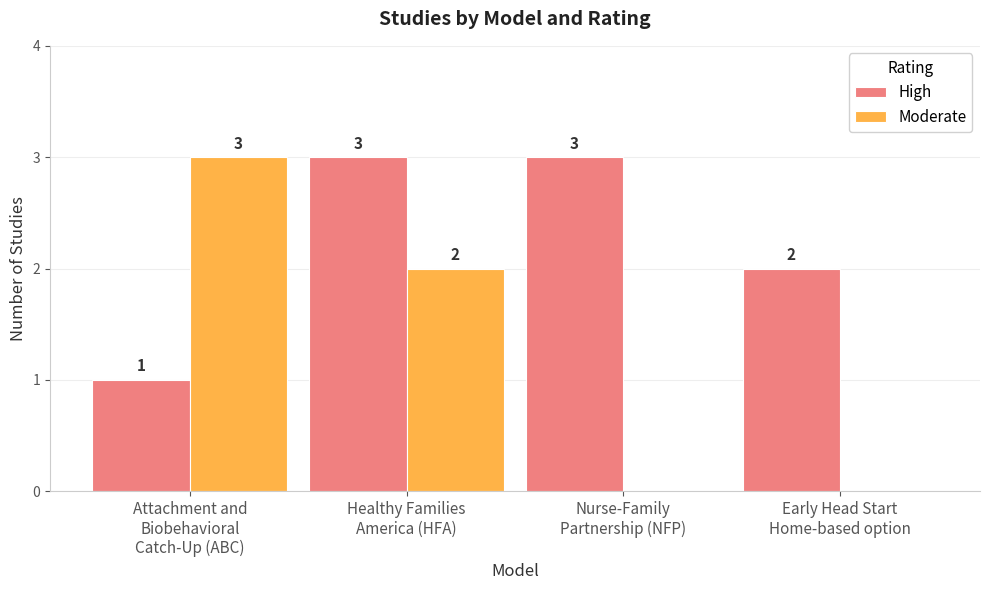

Reading right to left, transcribe all the data shown in this chart.

High: 2	3	3	1
Moderate: 0	0	2	3